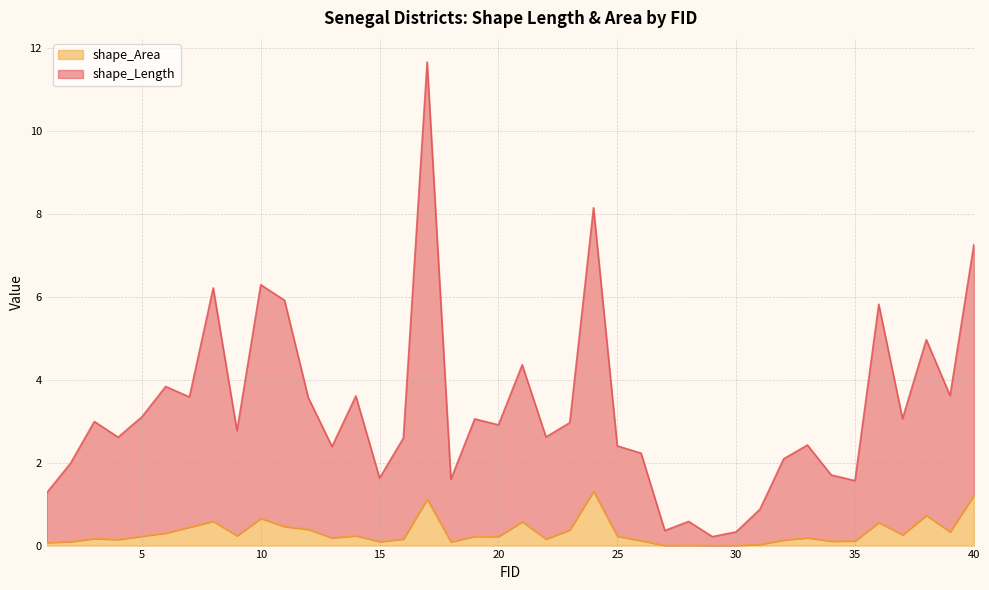

What is the value of the shape_Area point at the 17th from the left?

1.1